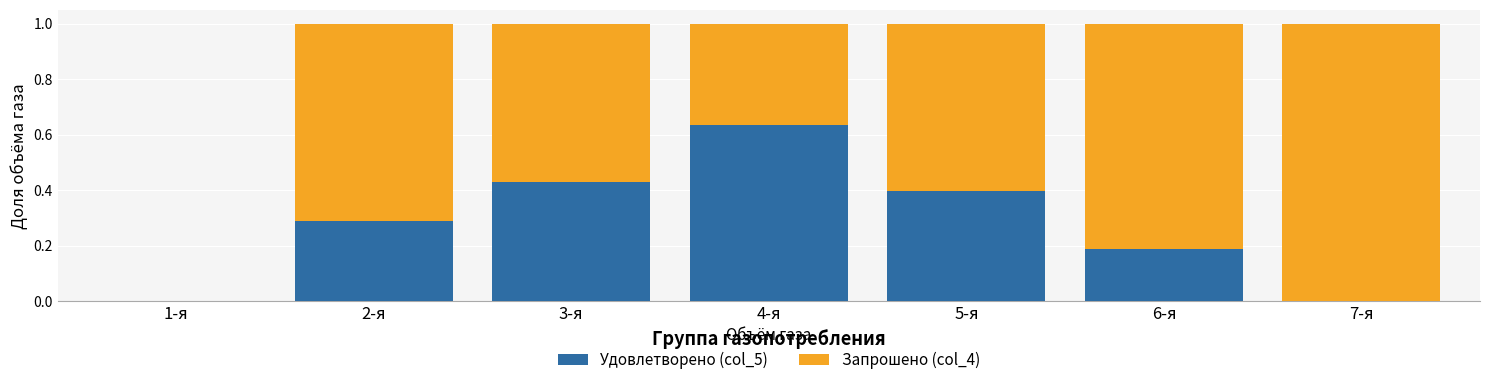

The value of Удовлетворено (col_5) at 1-я is 0.0. True or false?

True